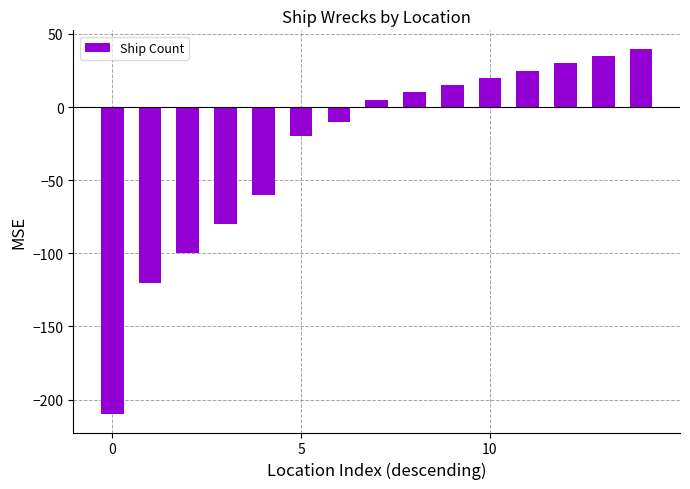

Reading left to right, extract all data points from this chart.

-210	-120	-100	-80	-60	-20	-10	5	10	15	20	25	30	35	40